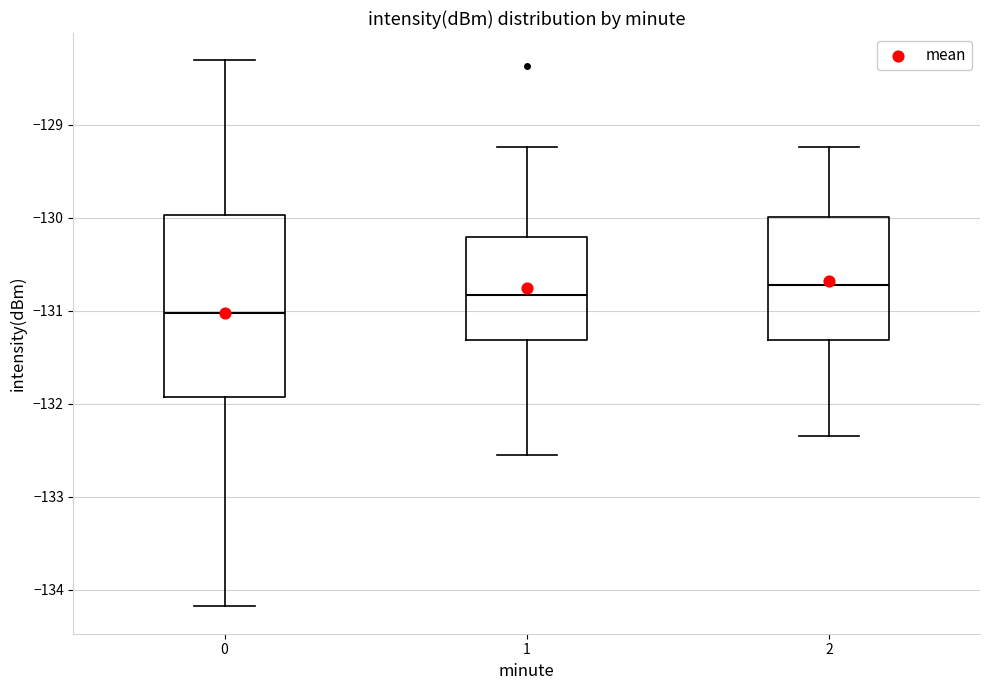

Comparing the boxes themselves (not the whiskers), which one is the tallest?

0